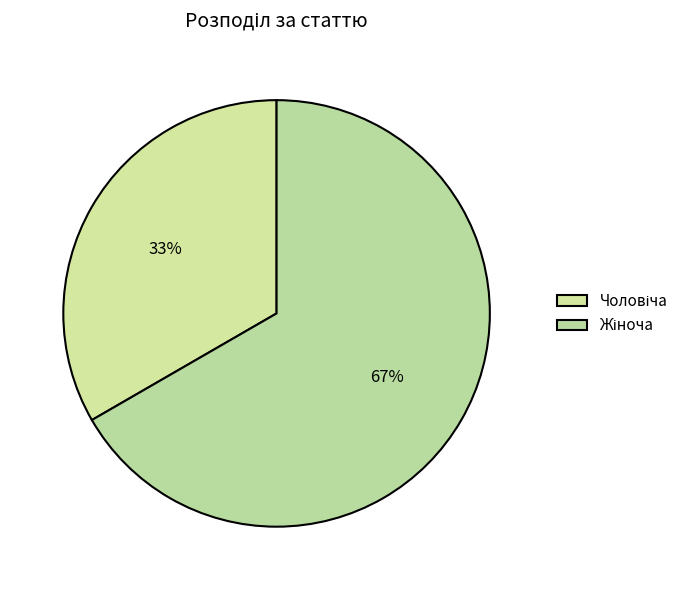

How many segments does this pie chart have?

2